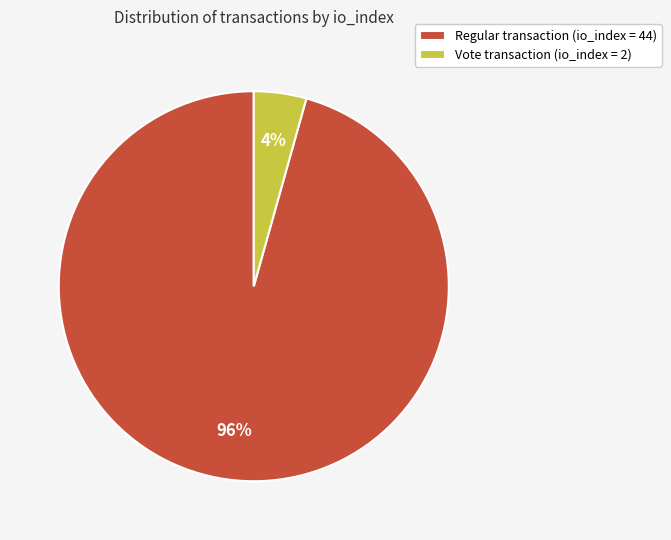

Is Vote transaction (io_index = 2) the majority of the pie?

No